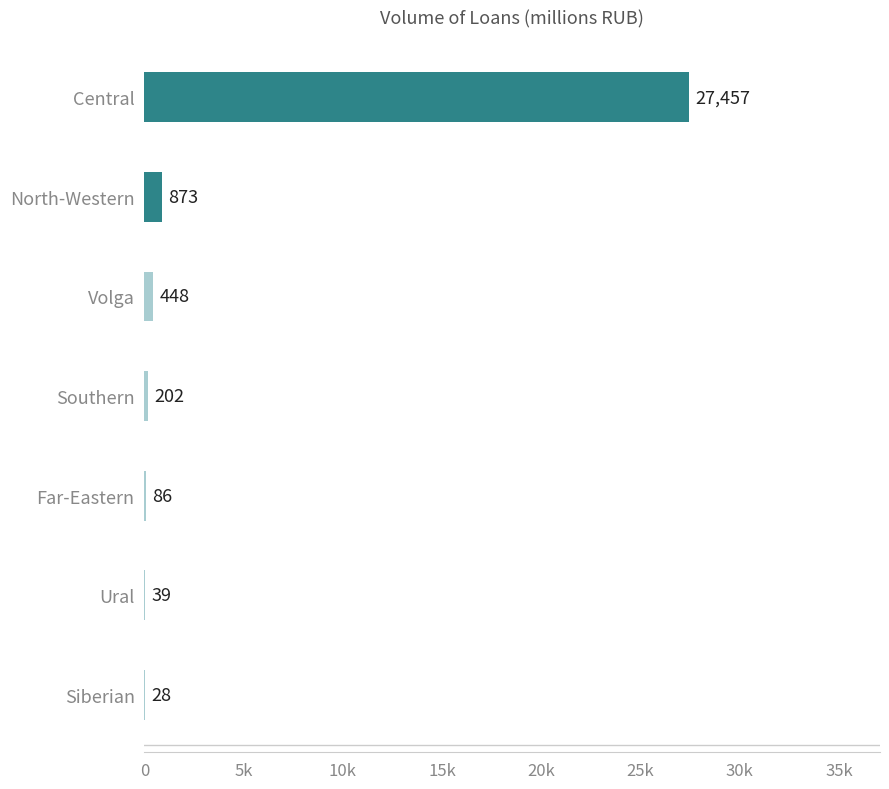

Does the chart contain stacked bars?

No